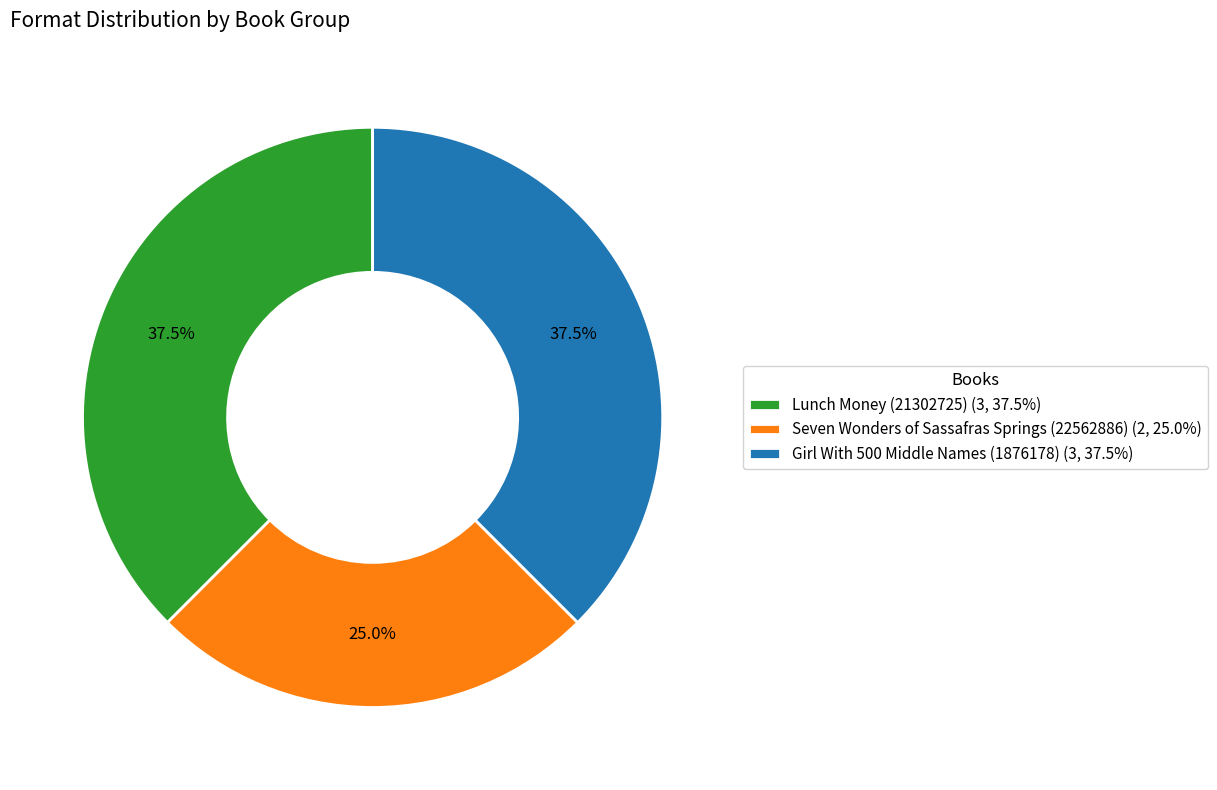

Does Seven Wonders of Sassafras Springs (22562886) (2, 25.0%) represent more than half of the total?

No